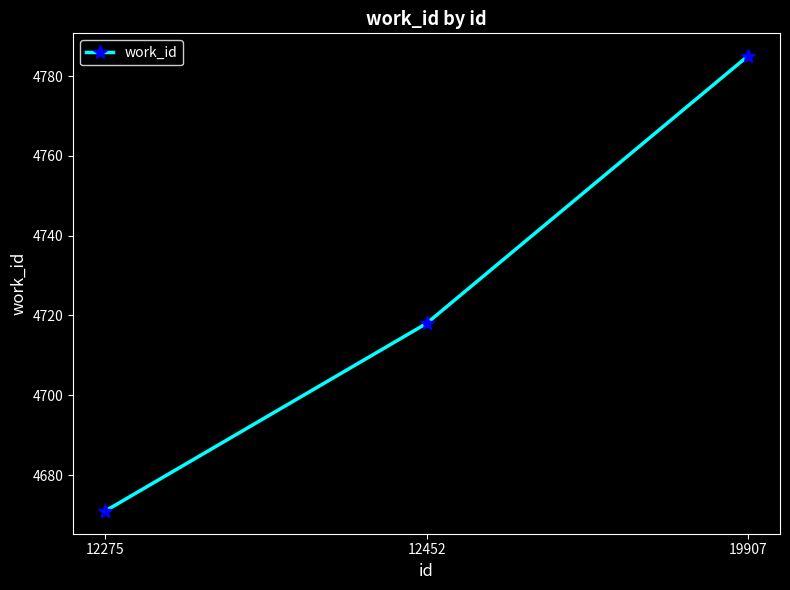

What is the value of the 2nd point from the left?

4718